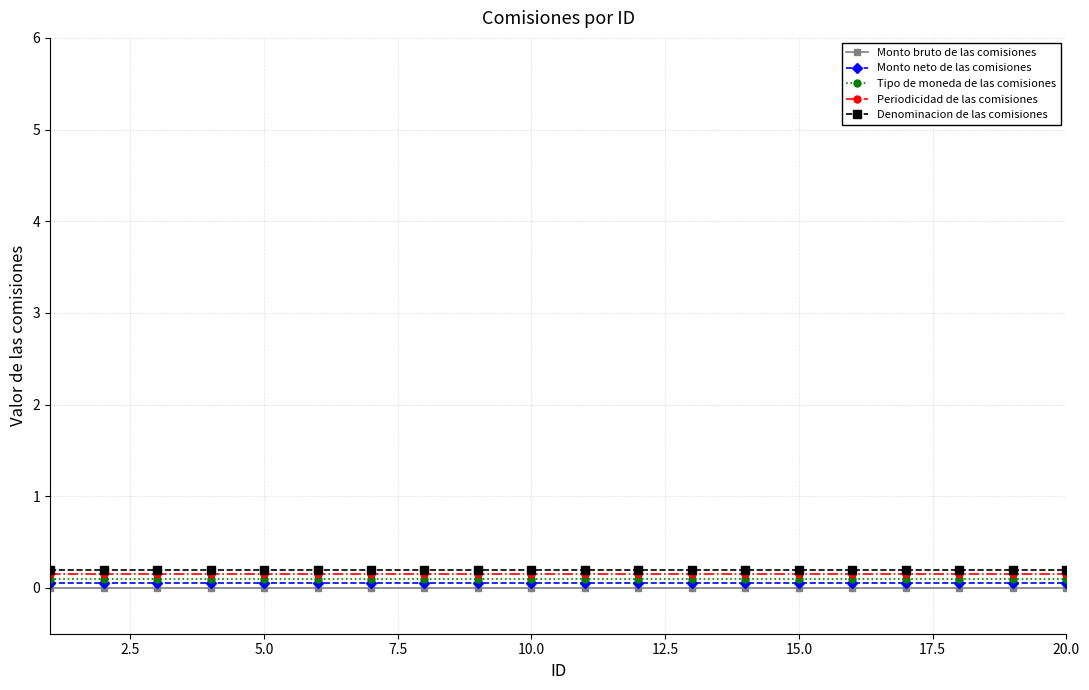

What are all the series names shown in the legend?

Monto bruto de las comisiones, Monto neto de las comisiones, Tipo de moneda de las comisiones, Periodicidad de las comisiones, Denominacion de las comisiones